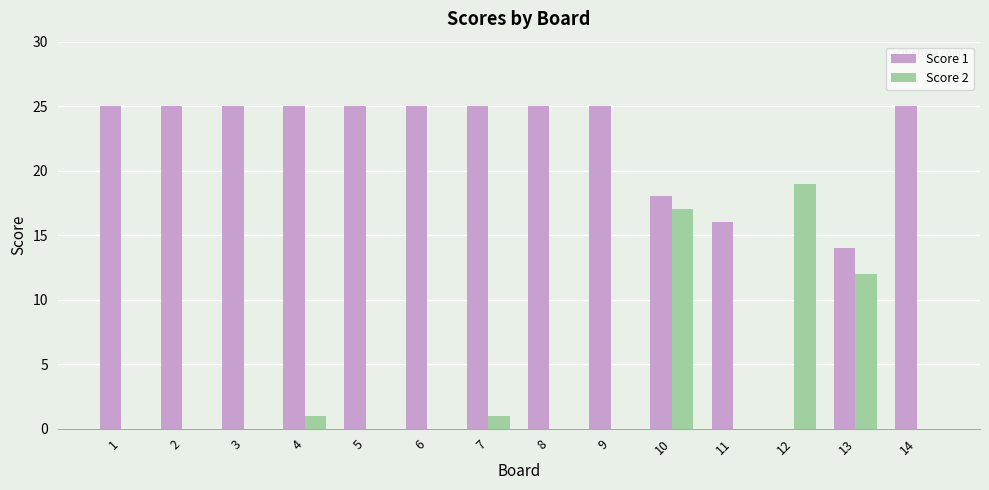

Between 9 and 11, which series saw the biggest shift?

Score 1